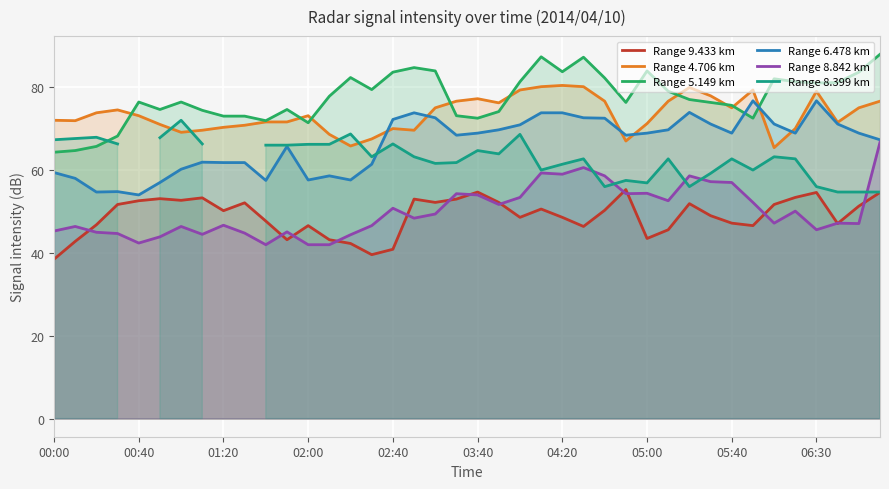

True or false: Range 4.706 km and Range 8.842 km intersect in this chart.

False